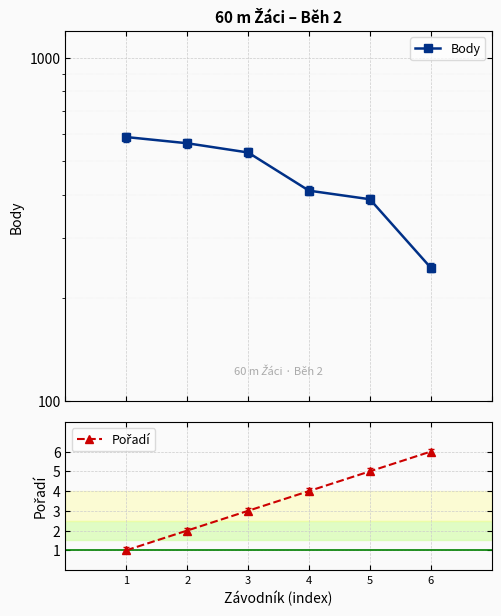

What is the sum of all Pořadí values?

21